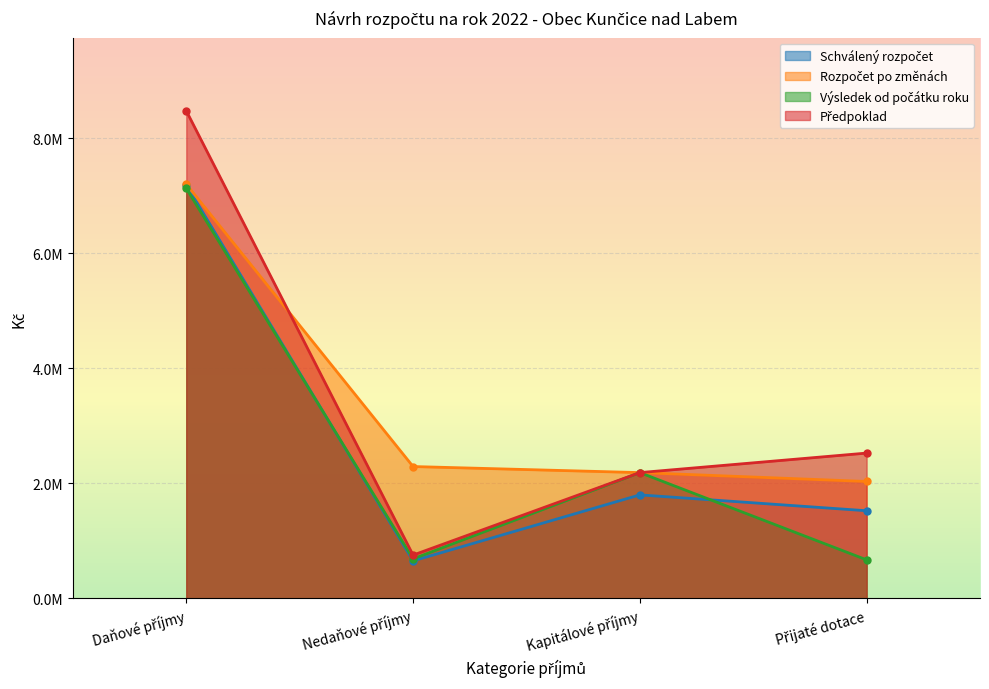

How many values in the Výsledek od počátku roku series are below 2187696?

2